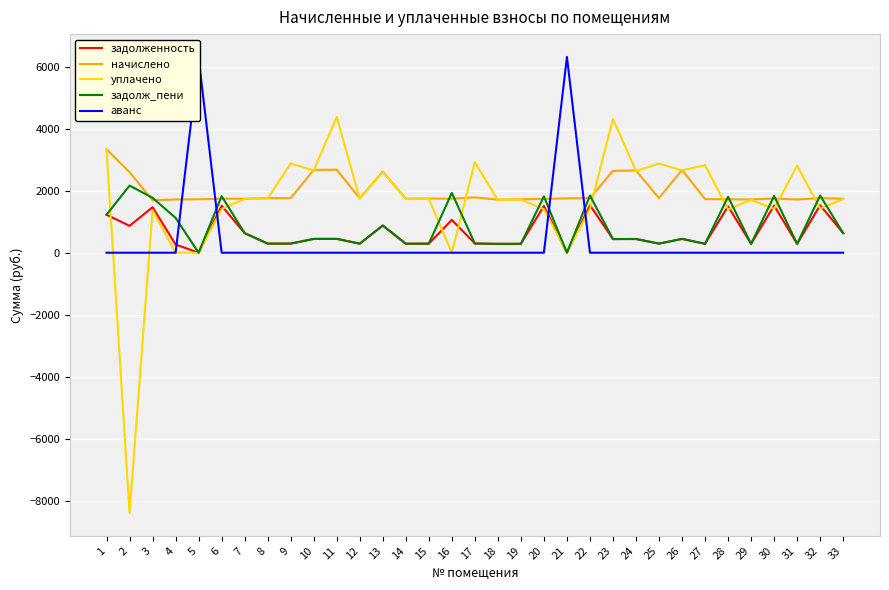

After their last crossing, which series has the higher values: аванс or начислено?

начислено